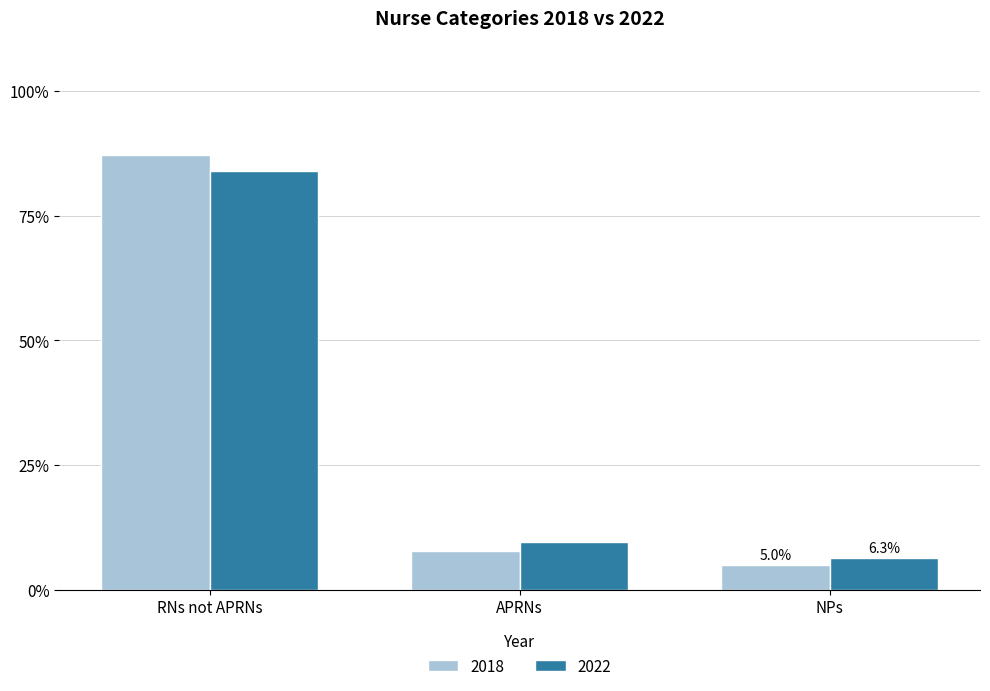

Does the chart contain any negative values?

No